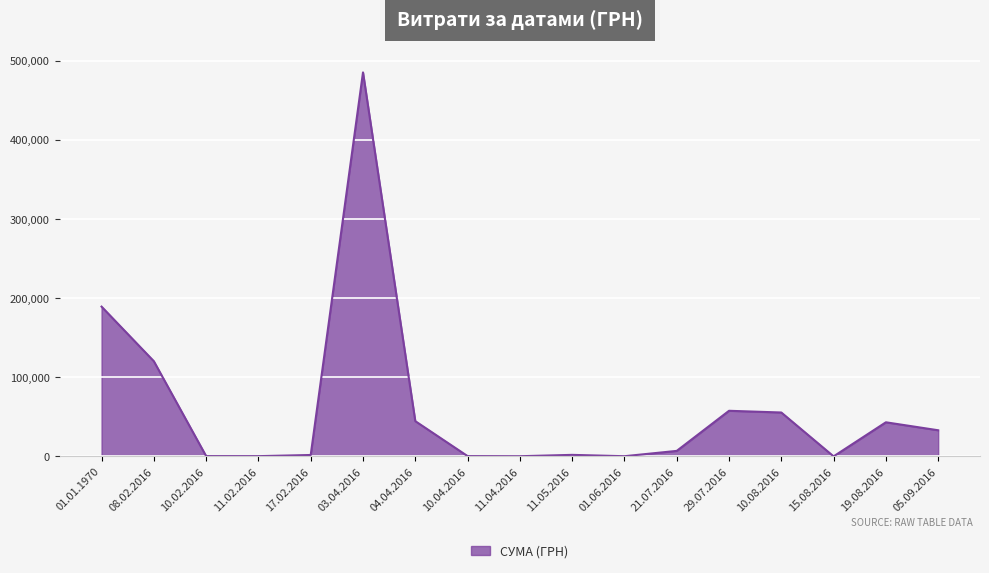

What is the difference between the maximum and minimum values?

485251.7